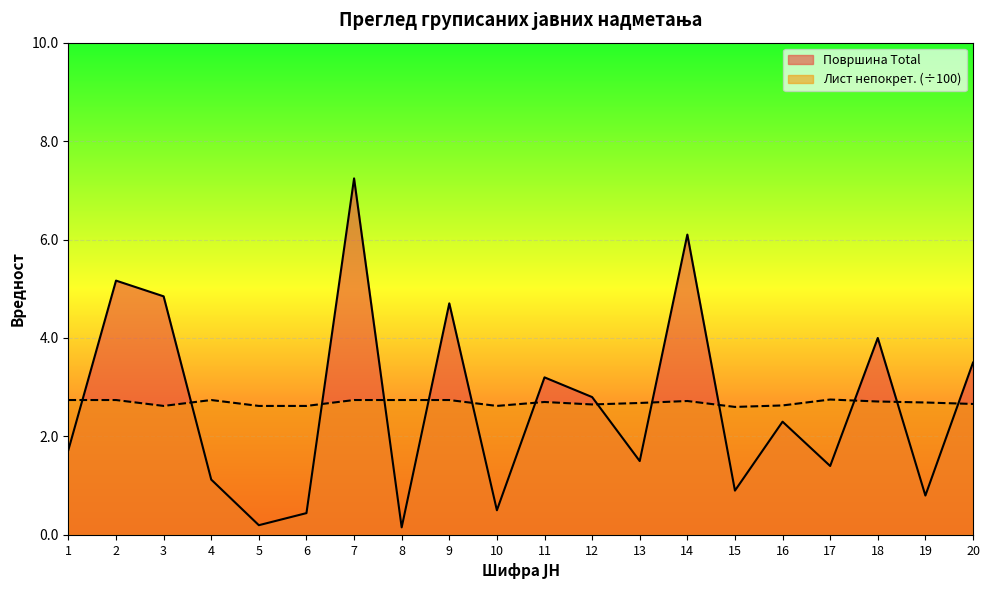

At which category does Површина Total reach its first local peak?

2